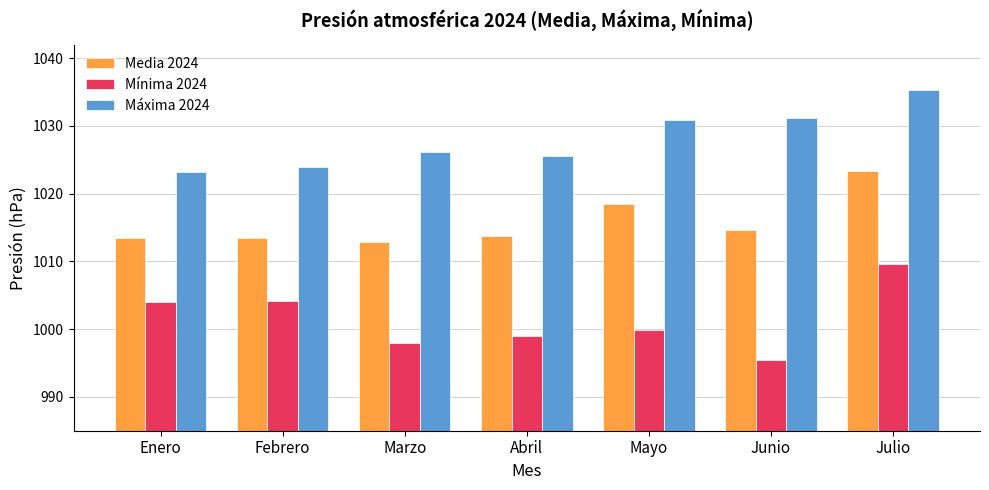

Where does the Media 2024 series first go above 1013?

Enero